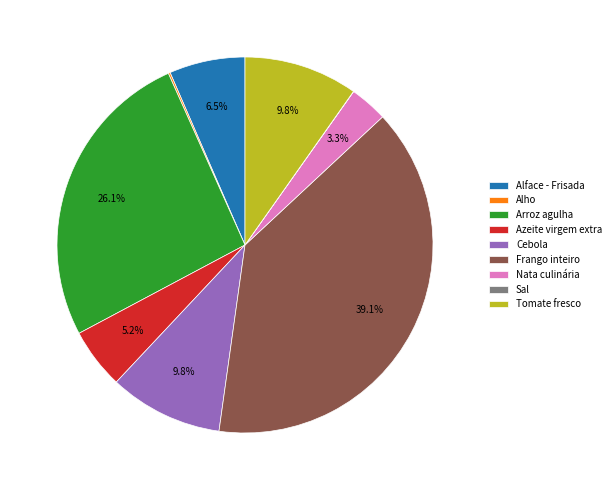

Is there a majority slice in this chart?

No